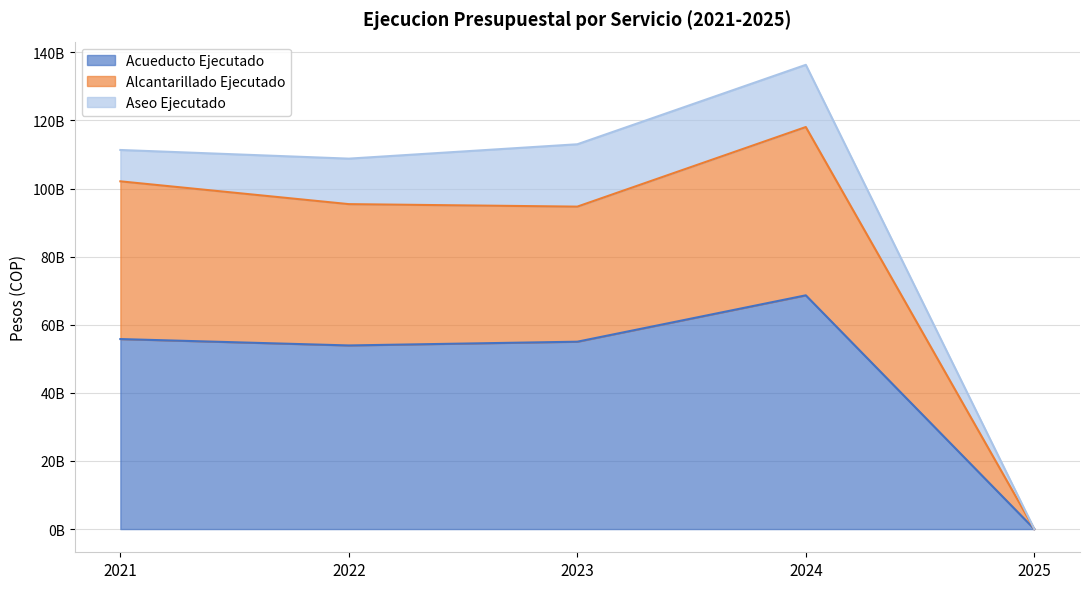

The value of Alcantarillado Ejecutado at 2024 is 196312422727. True or false?

False